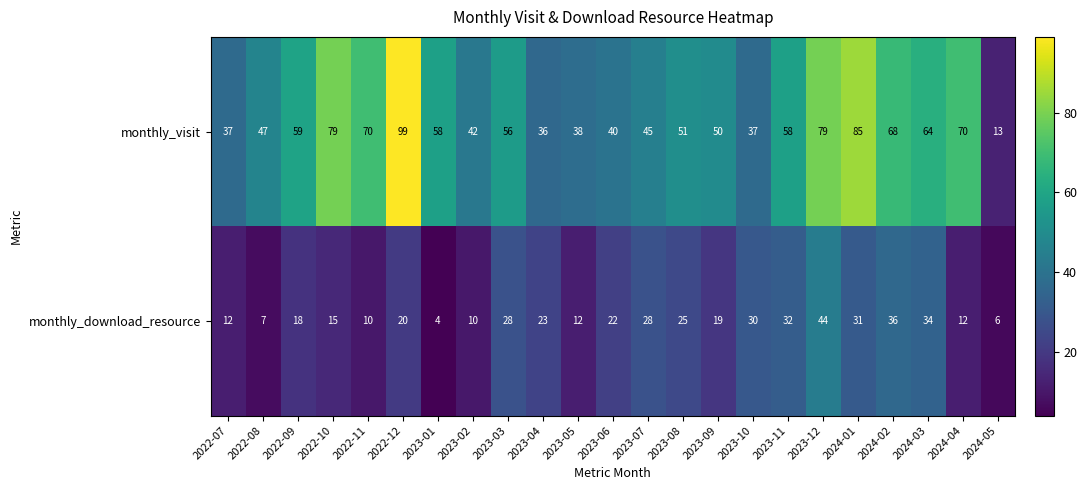

How many series are shown in this chart?

2